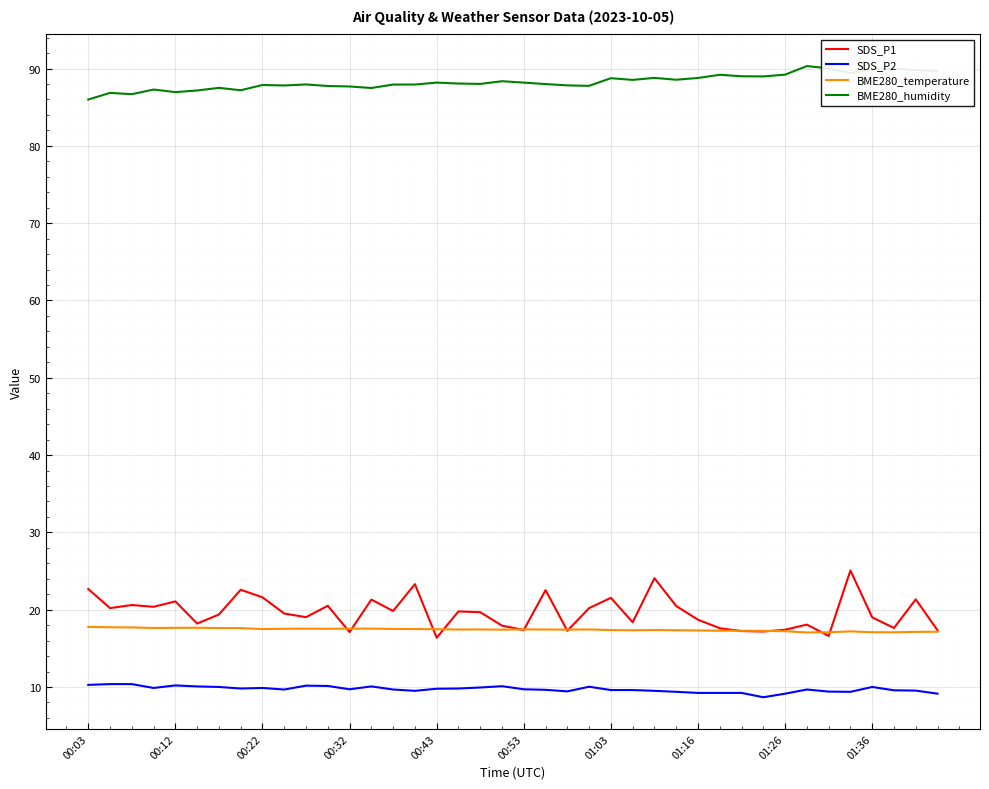

True or false: SDS_P1 and BME280_humidity intersect in this chart.

False